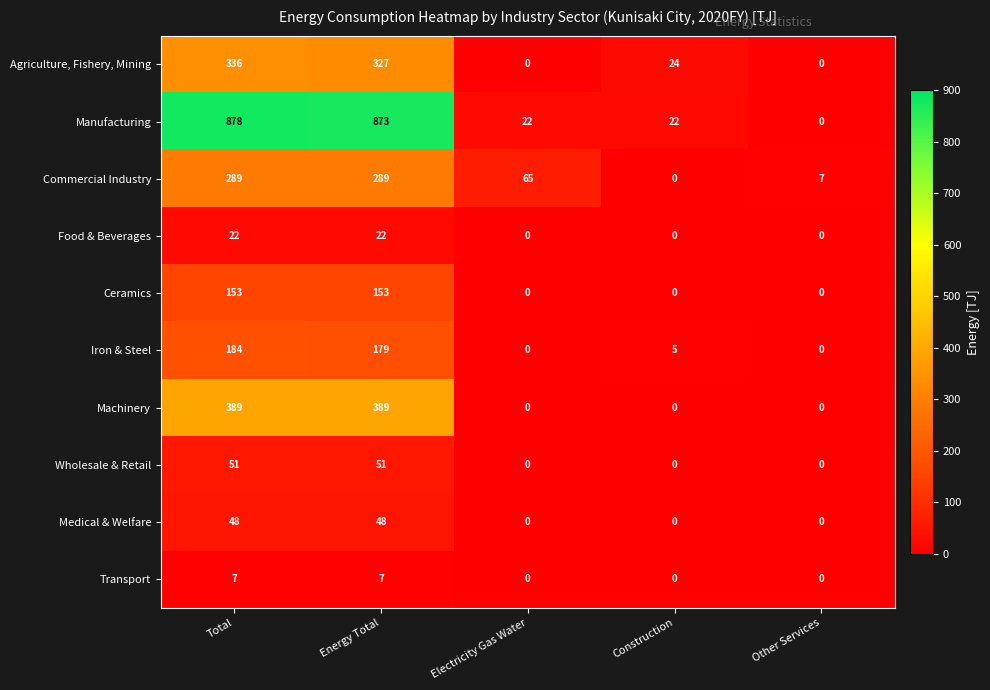

At which category is the sum across all series the highest?

Total